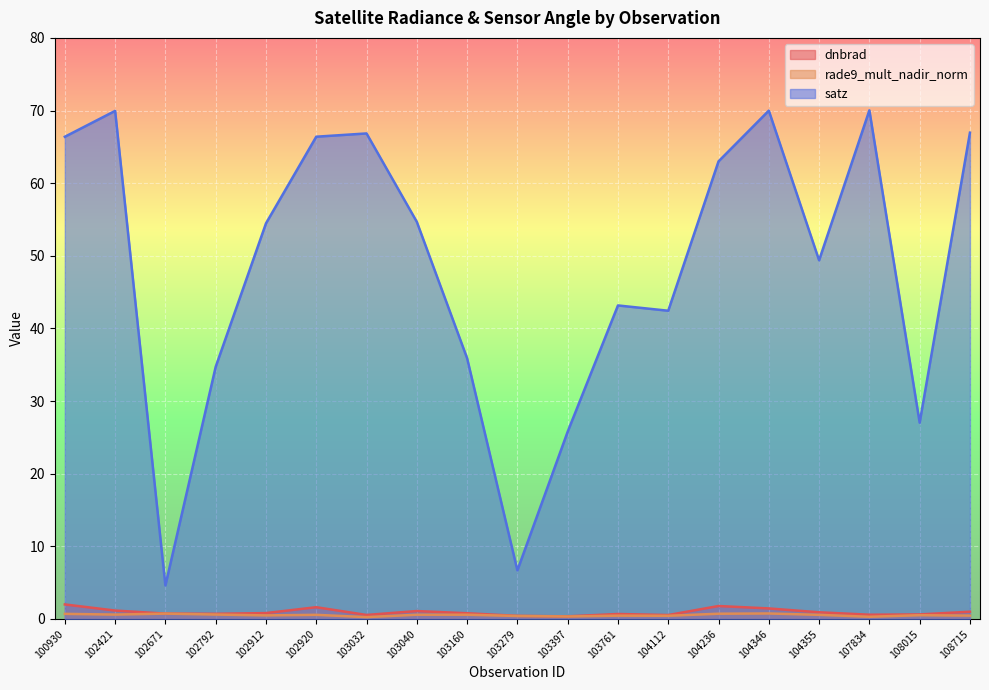

True or false: dnbrad and satz cross at least once.

False